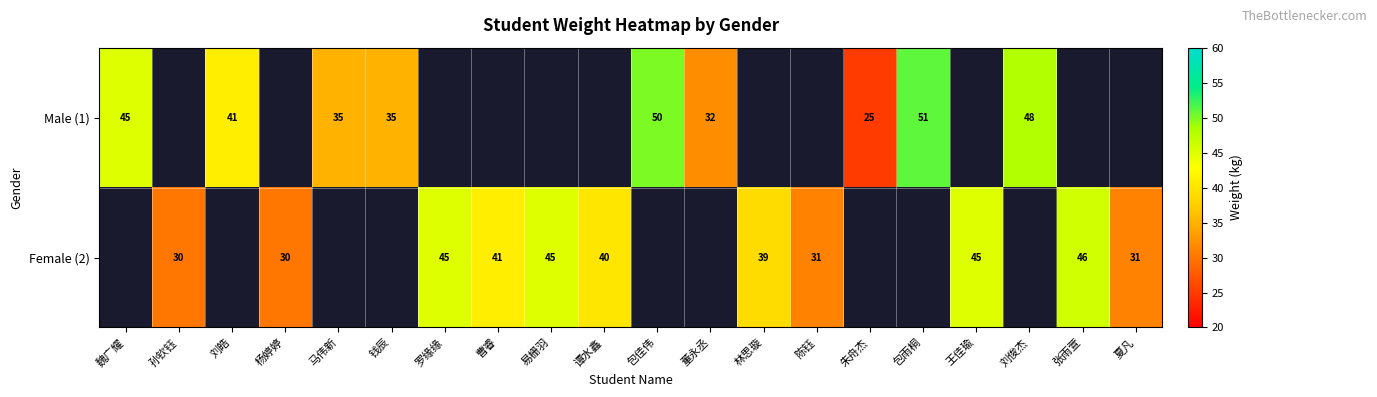

The Female (2) series shows 30 at 杨婷婷. True or false?

True